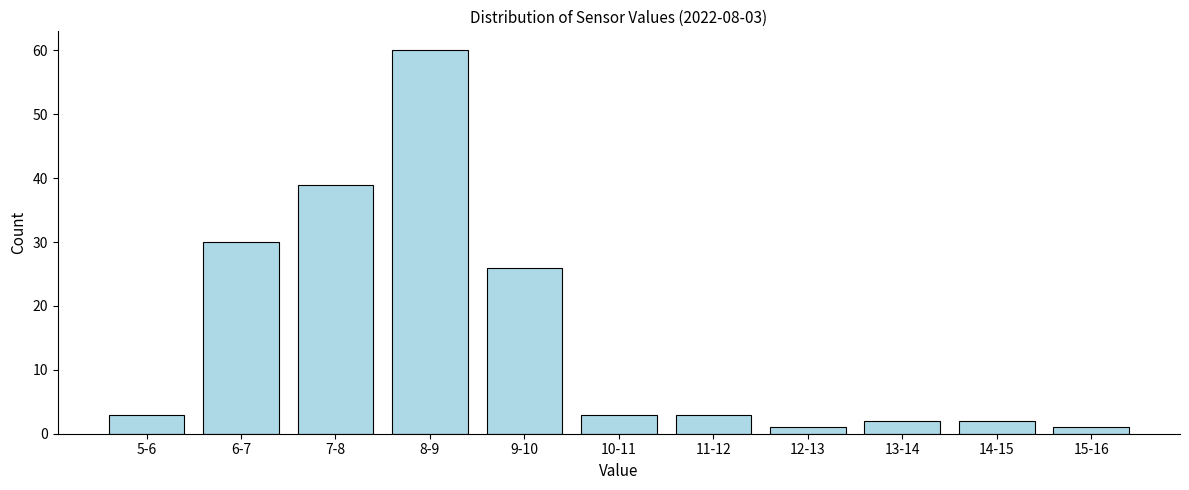

Reading right to left, what are all the values shown in this chart?

15-16=1	14-15=2	13-14=2	12-13=1	11-12=3	10-11=3	9-10=26	8-9=60	7-8=39	6-7=30	5-6=3